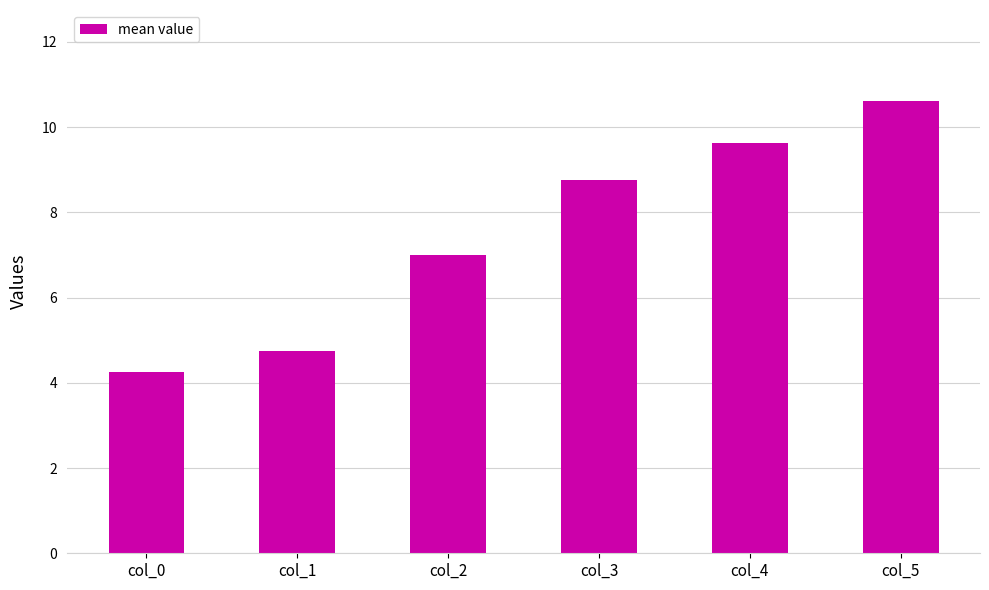

Which label corresponds to the largest value in the chart?

col_5